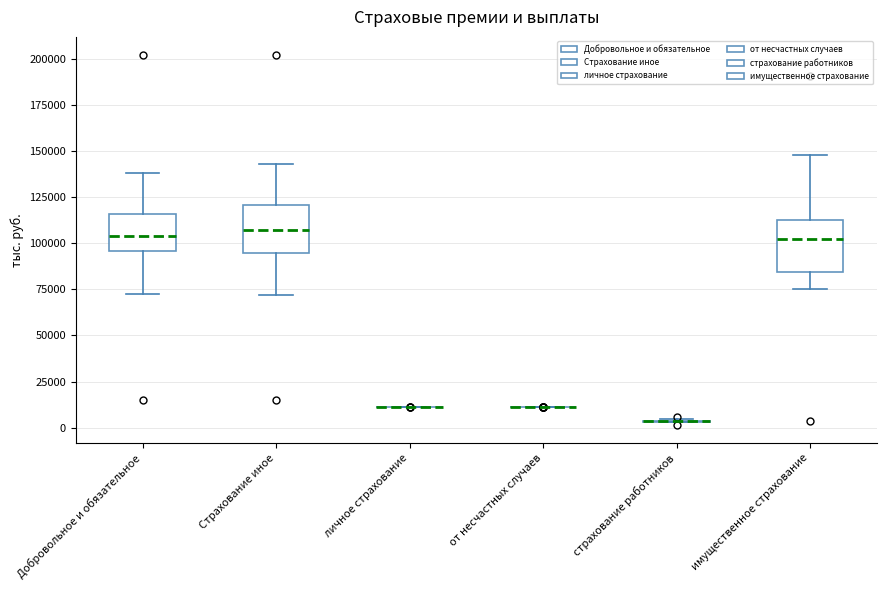

Reading left to right, transcribe this box plot: for each box, give where its median line is, the range the box spans, and where its two whiskers end, as read against the y-axis. The values are not printed on the chart, so give them approximately, as read against the axis.

Добровольное и обязательное: median 105000, box 95000 to 115000, whiskers 75000 to 140000
Страхование иное: median 105000, box 95000 to 120000, whiskers 70000 to 145000
личное страхование: box collapsed to a line at 10000, whiskers 10000 to 10000
от несчастных случаев: box collapsed to a line at 10000, whiskers 10000 to 10000
страхование работников: box collapsed to a line at 5000, whiskers 5000 to 5000
имущественное страхование: median 105000, box 85000 to 115000, whiskers 75000 to 150000